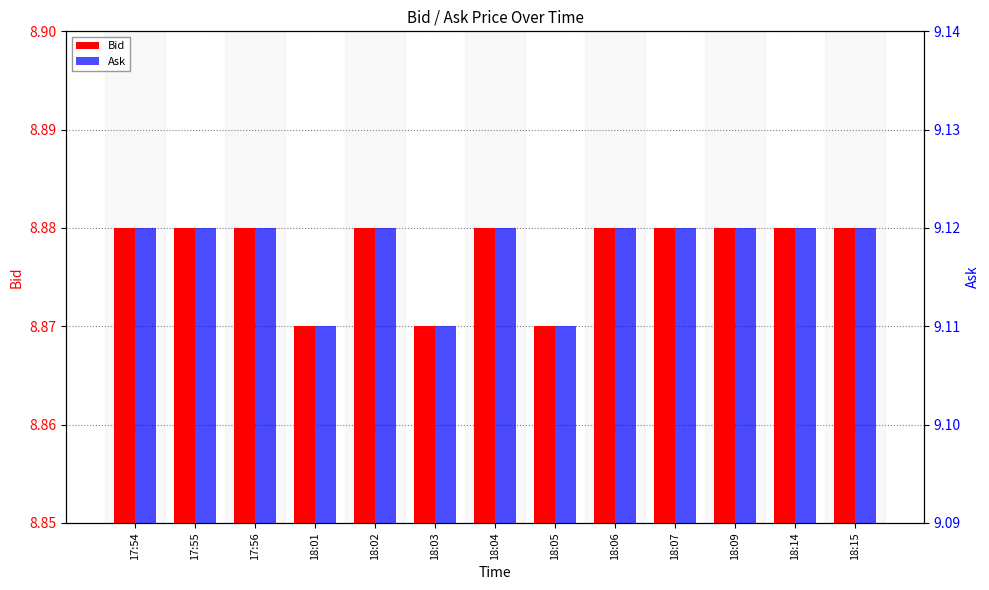

Does the chart contain stacked bars?

No